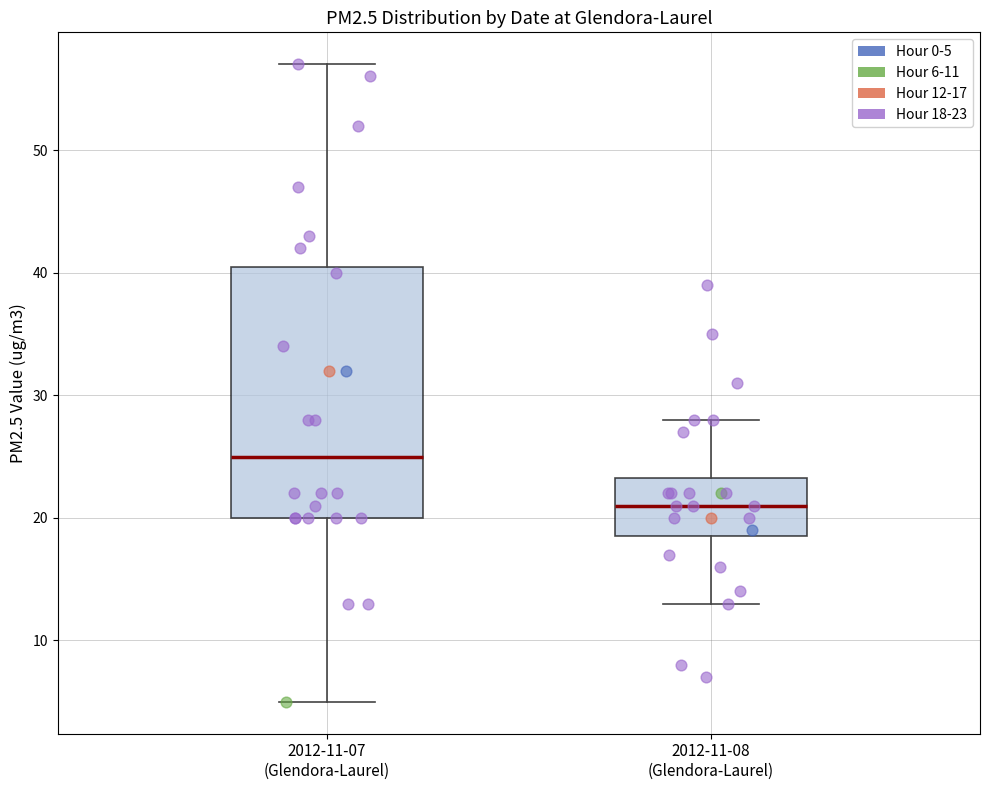

Reading left to right, transcribe this box plot: for each box, give where its median line is, the range the box spans, and where its two whiskers end, as read against the y-axis. The values are not printed on the chart, so give them approximately, as read against the axis.

2012-11-07 (Glendora-Laurel): median 25, box 20 to 41, whiskers 5 to 57
2012-11-08 (Glendora-Laurel): median 21, box 19 to 23, whiskers 13 to 28